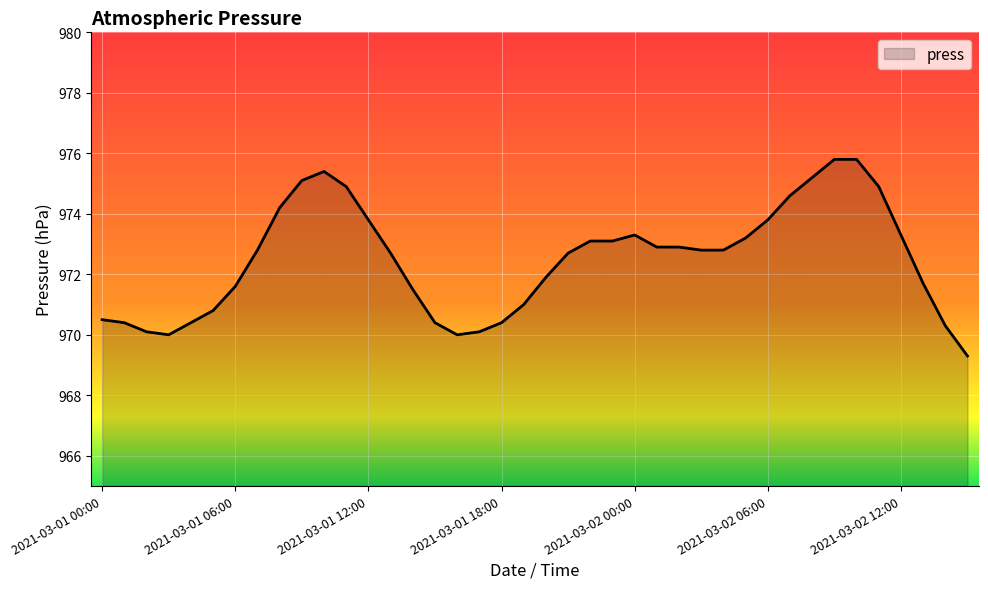

What is the greatest value displayed?

975.8